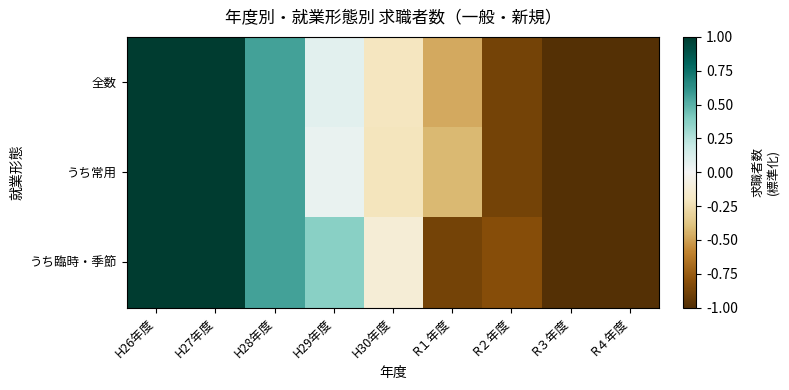

Reading left to right, list all the values displayed in this chart.

全数: H26年度=1.0	H27年度=1.0	H28年度=0.6	H29年度=0.1	H30年度=-0.2	R１年度=-0.5	R２年度=-0.9	R３年度=-1.0	R４年度=-1.0
うち常用: H26年度=1.0	H27年度=1.0	H28年度=0.6	H29年度=0.1	H30年度=-0.2	R１年度=-0.4	R２年度=-0.9	R３年度=-1.0	R４年度=-1.0
うち臨時・季節: H26年度=1.0	H27年度=1.0	H28年度=0.6	H29年度=0.4	H30年度=-0.1	R１年度=-0.9	R２年度=-0.8	R３年度=-1.0	R４年度=-1.0